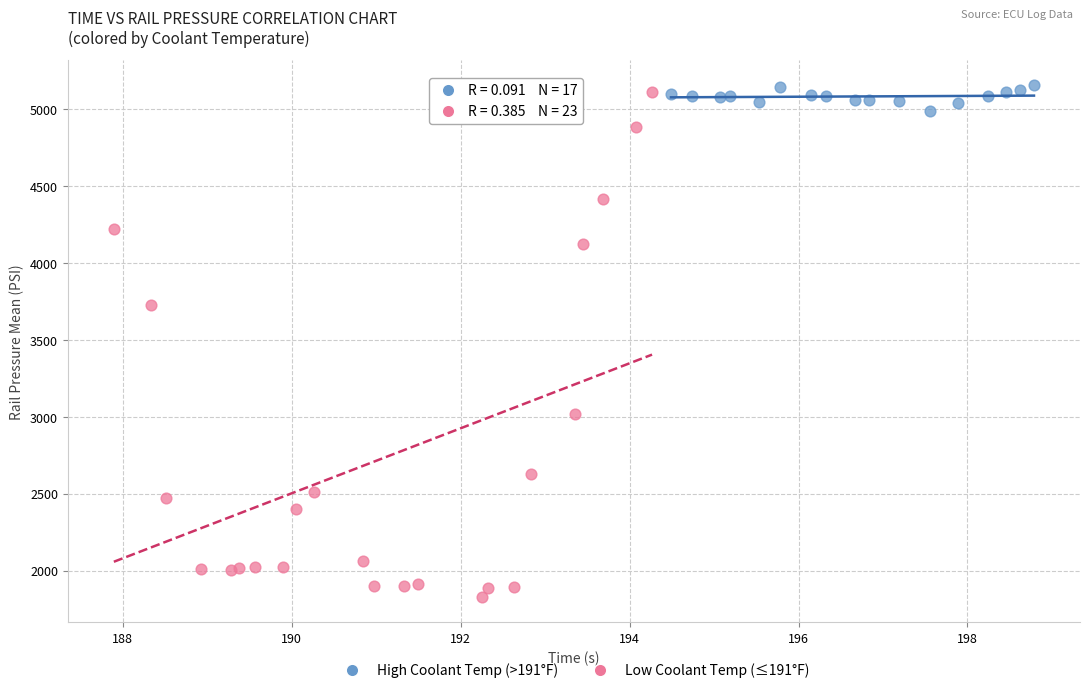

Which series has the largest Y range (max minus min)?

Low Coolant Temp (≤191°F)